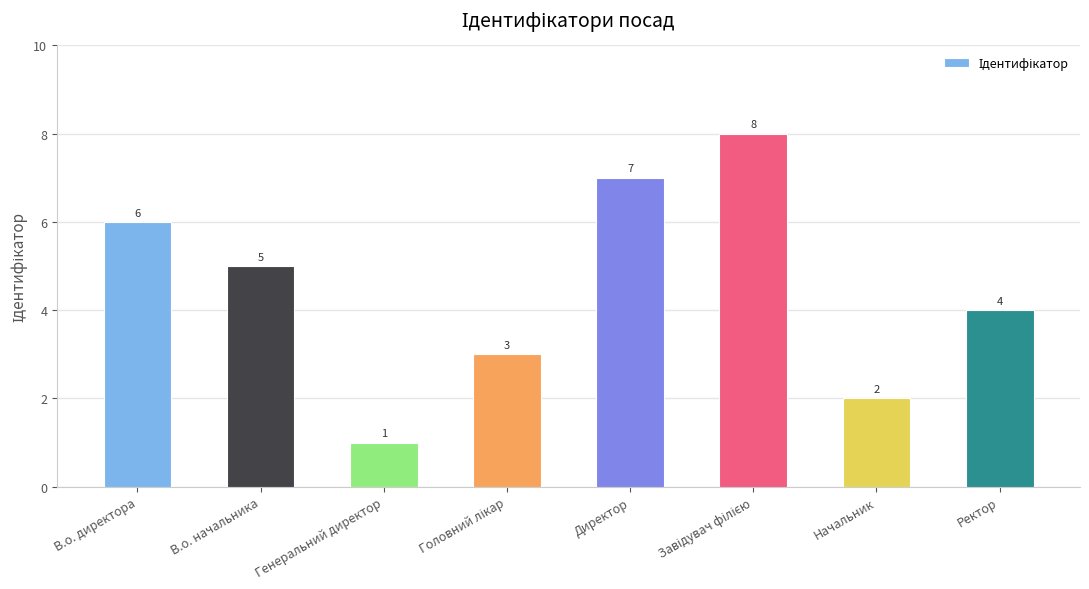

How many data points are less than 5?

4